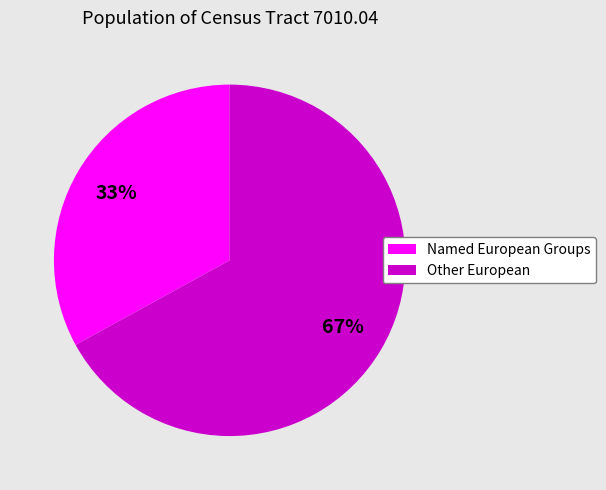

To the nearest percent, what is the average slice percentage?

50%